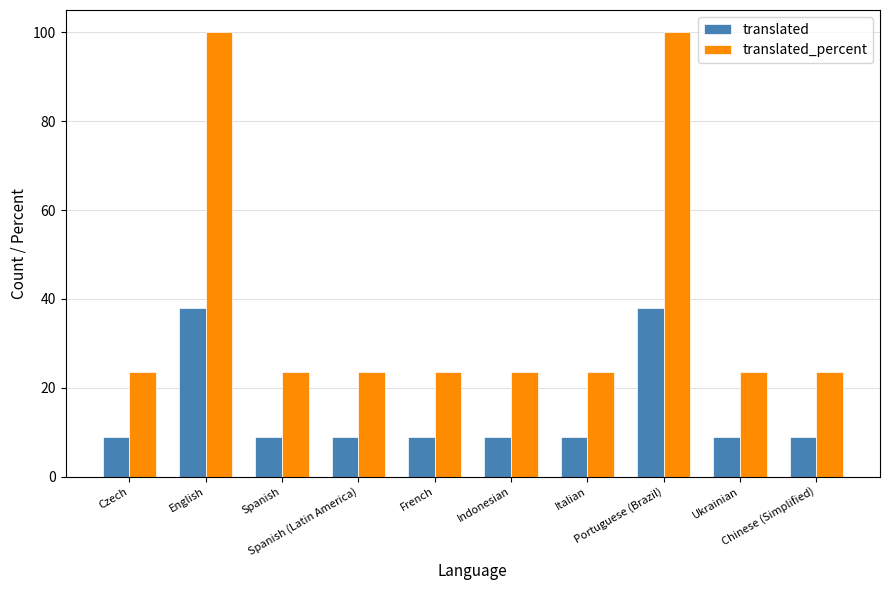

The value of translated at Chinese (Simplified) is 9.0. True or false?

True